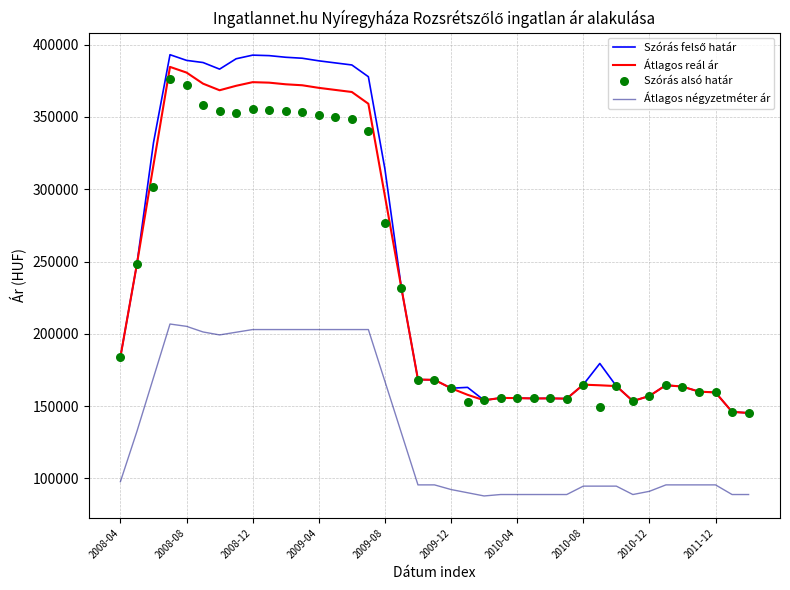

Which series contains the highest Y value?

Szórás felső határ